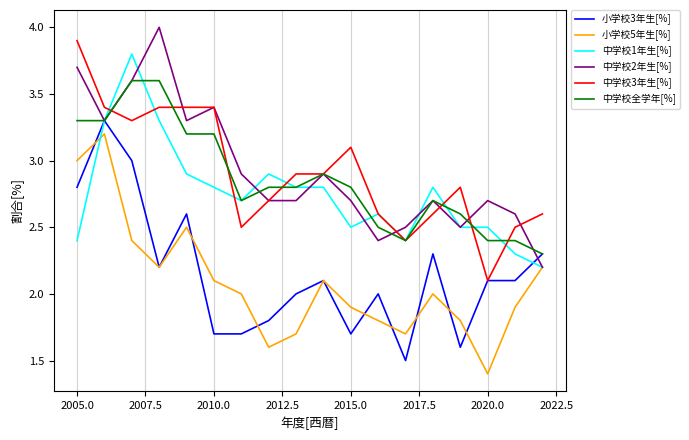

Does the chart display data point markers on the line(s)?

No